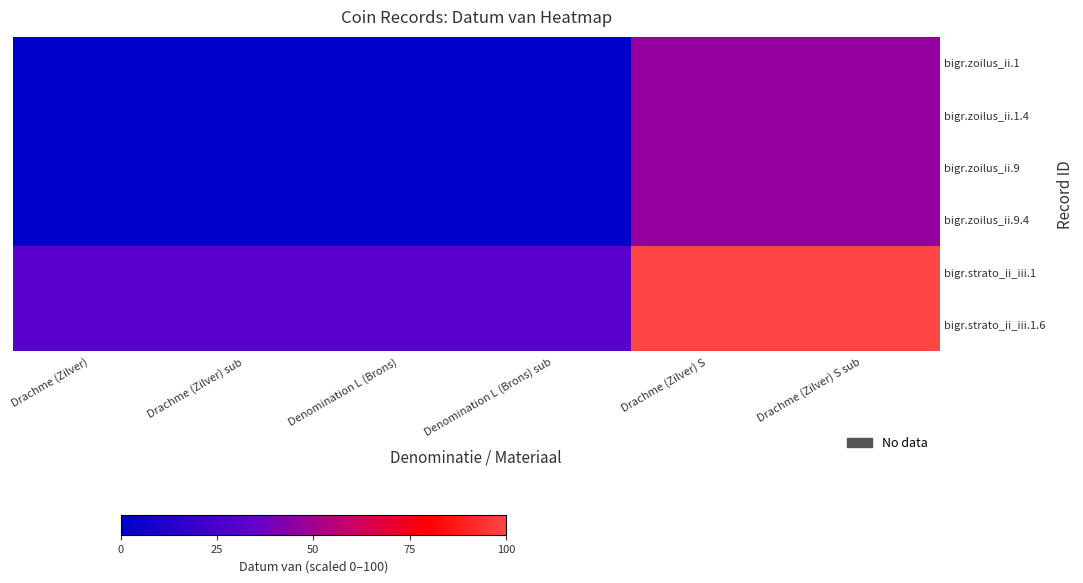

What is the total value across all series at Drachme (Zilver)?

61.5